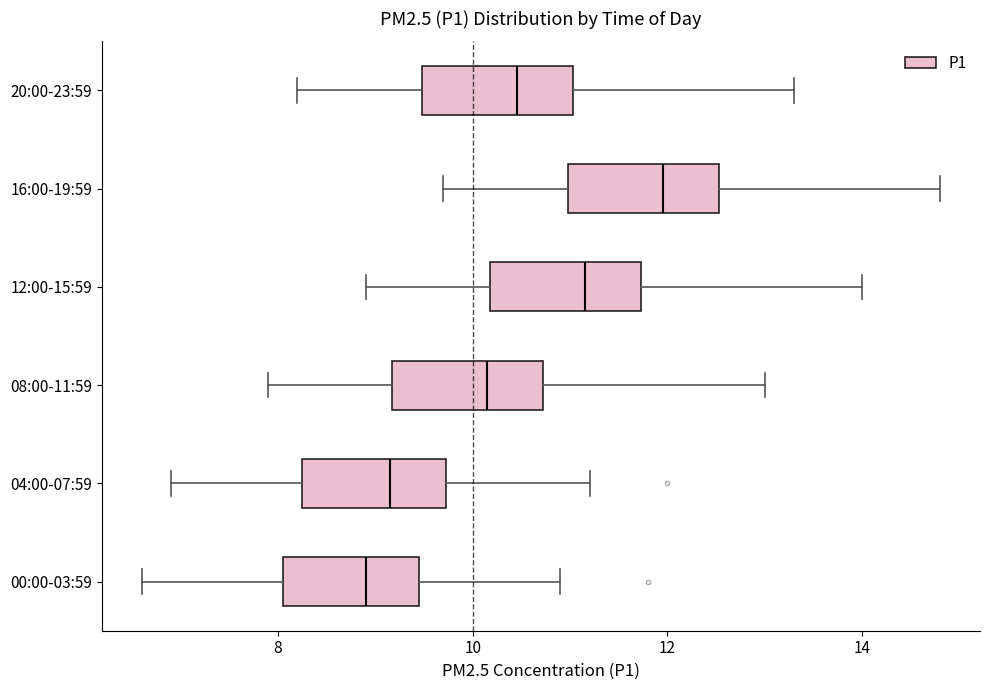

Reading bottom to top, transcribe this box plot: for each box, give where its median line is, the range the box spans, and where its two whiskers end, as read against the x-axis. The values are not printed on the chart, so give them approximately, as read against the axis.

00:00-03:59: median 9.0, box 8.0 to 9.4, whiskers 6.6 to 11.0
04:00-07:59: median 9.2, box 8.2 to 9.8, whiskers 7.0 to 11.2
08:00-11:59: median 10.2, box 9.2 to 10.8, whiskers 8.0 to 13.0
12:00-15:59: median 11.2, box 10.2 to 11.8, whiskers 9.0 to 14.0
16:00-19:59: median 12.0, box 11.0 to 12.6, whiskers 9.8 to 14.8
20:00-23:59: median 10.4, box 9.4 to 11.0, whiskers 8.2 to 13.4